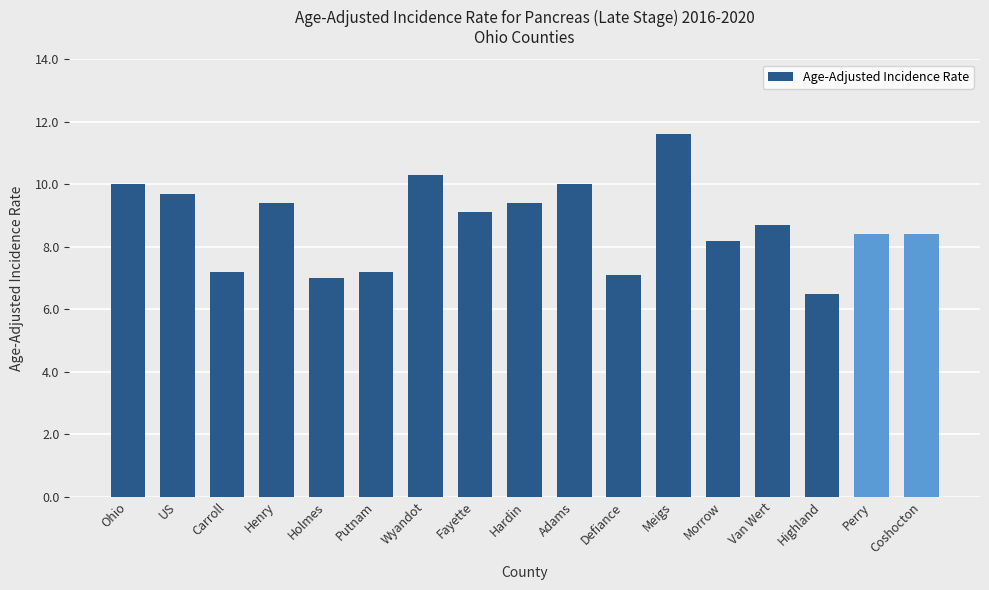

What is the label of the 10th bar from the right?

Fayette